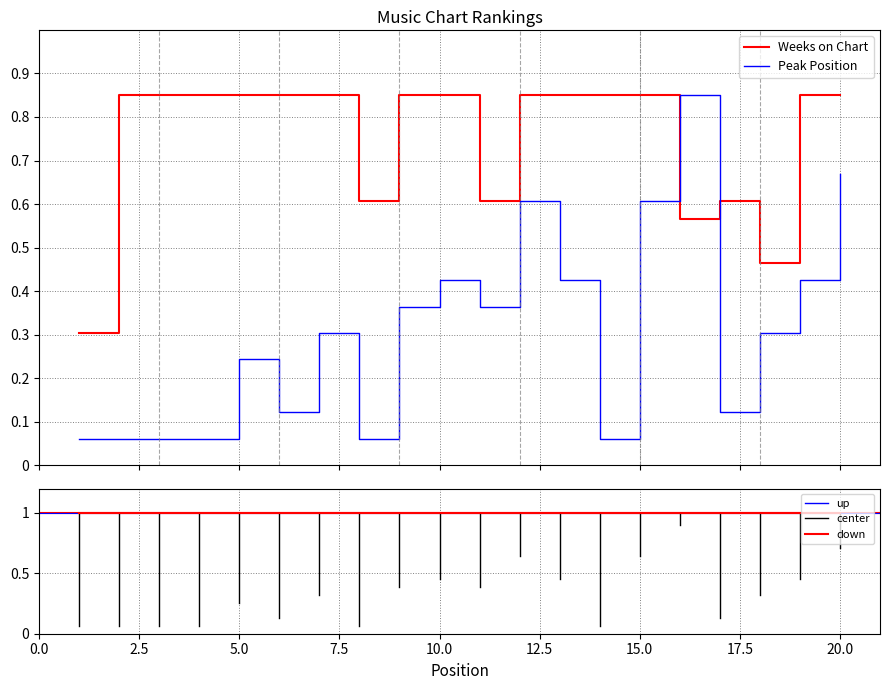

Is the value of Peak Position at 12 greater than the value of Weeks on Chart at 20?

No